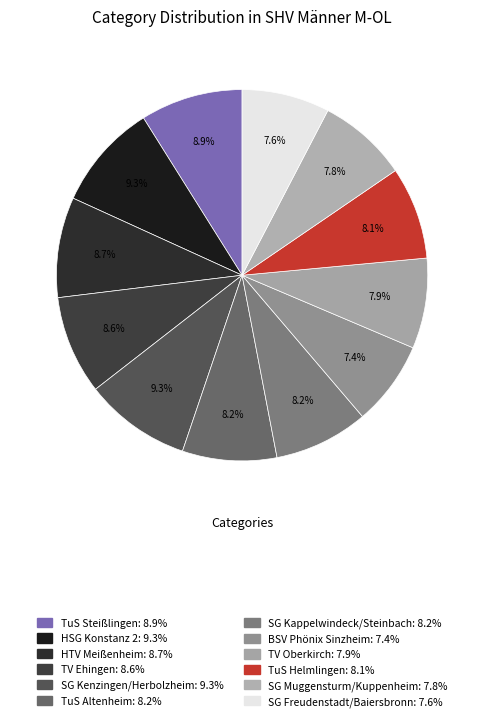

To the nearest percent, what is the combined percentage of SG Kenzingen/Herbolzheim and HSG Konstanz 2?

19%